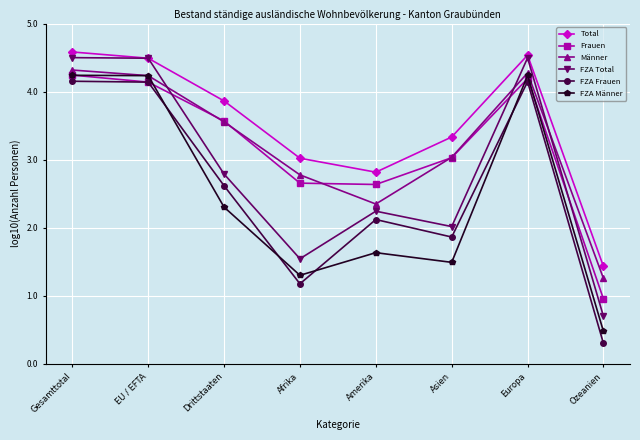

Is the value of Männer at EU / EFTA greater than the value of FZA Frauen at Ozeanien?

Yes